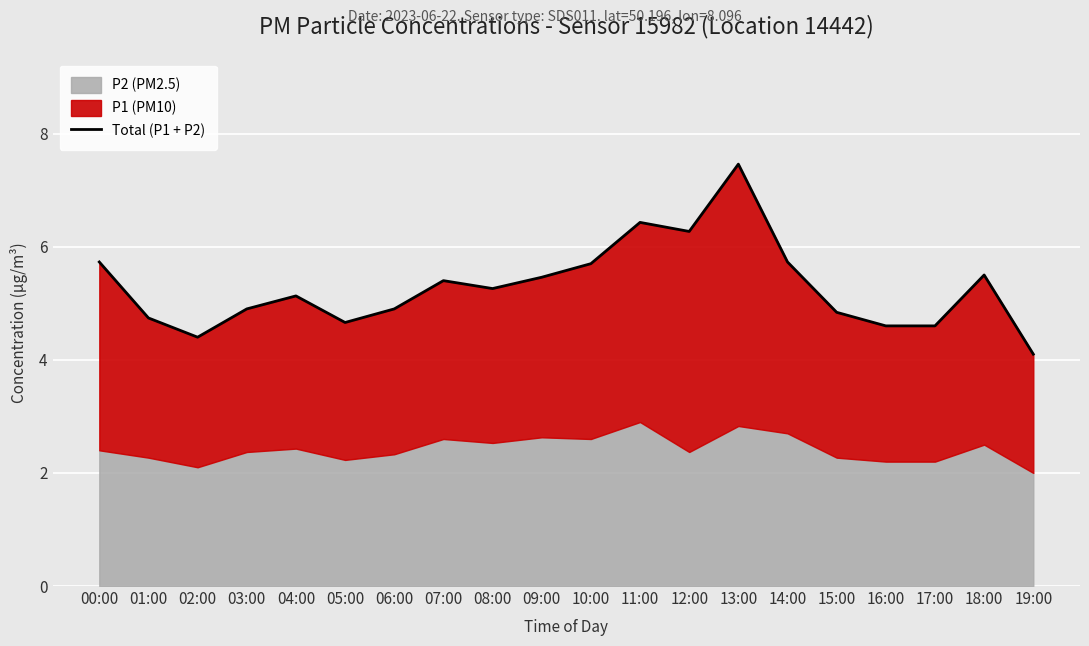

How many interior local valleys (lower than both neighbors) does the data have?

4